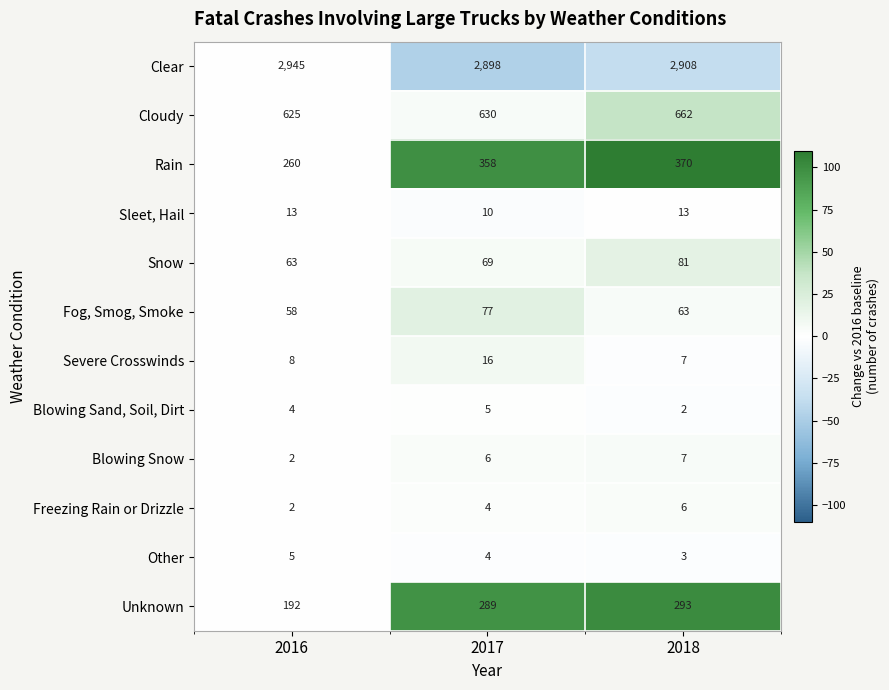

How many distinct data groups are displayed?

12